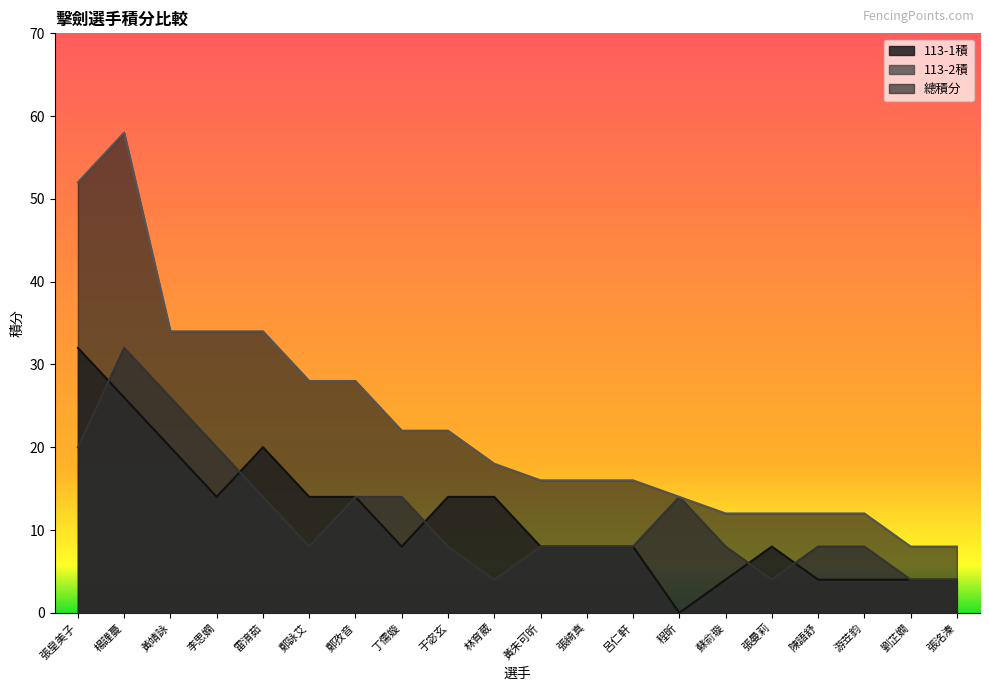

What is the approximate value of 總積分 at 鄭孜音?

28